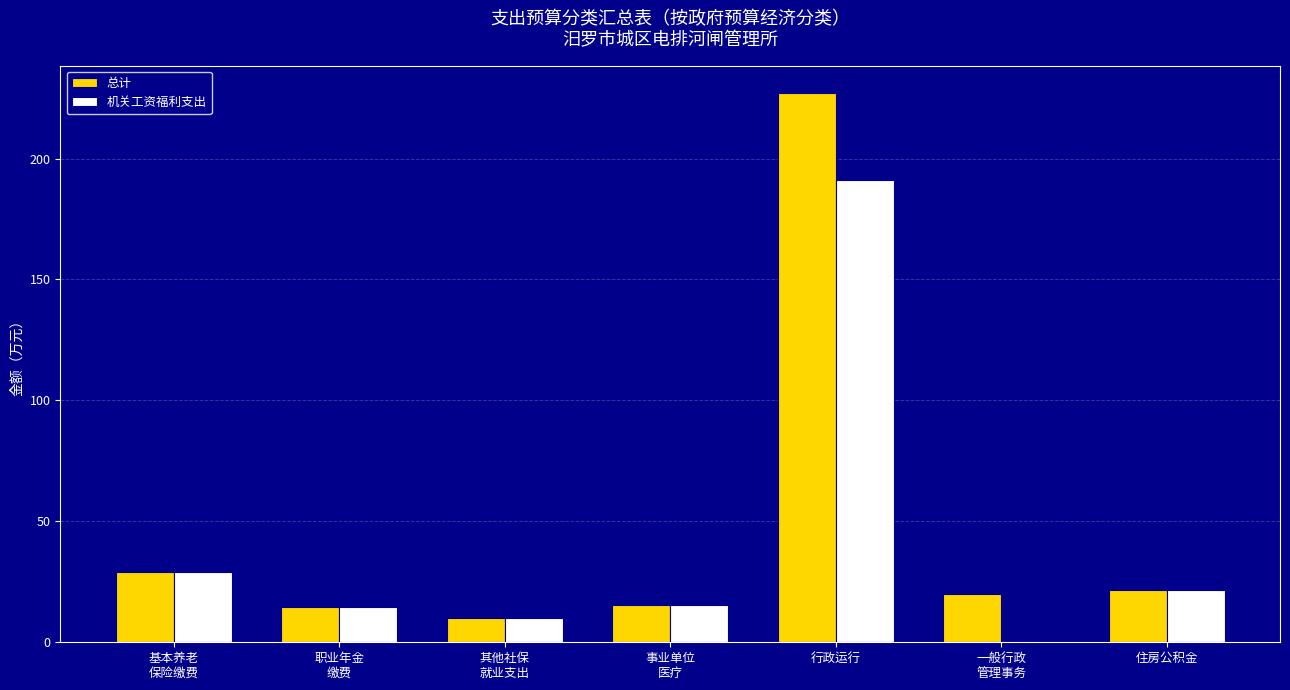

What is the difference between the 总计 values at 职业年金
缴费 and 基本养老
保险缴费?

14.5